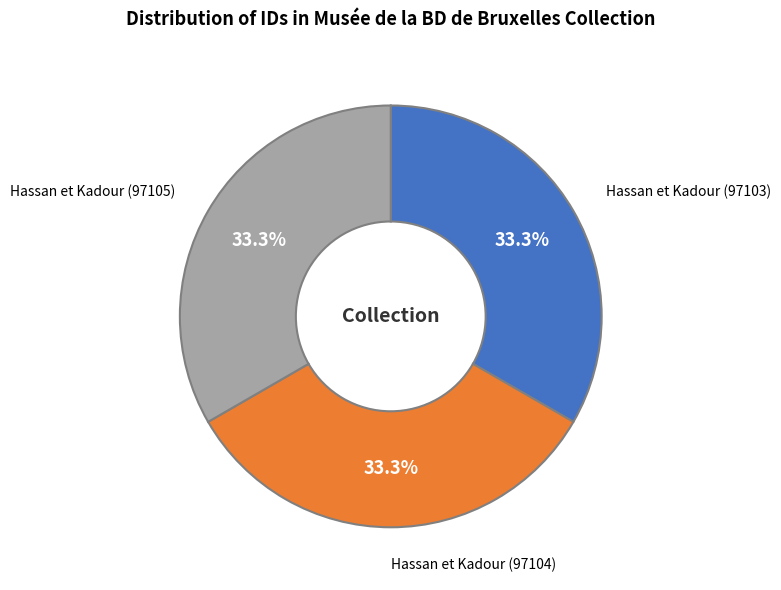

Count the number of slices in the pie.

3